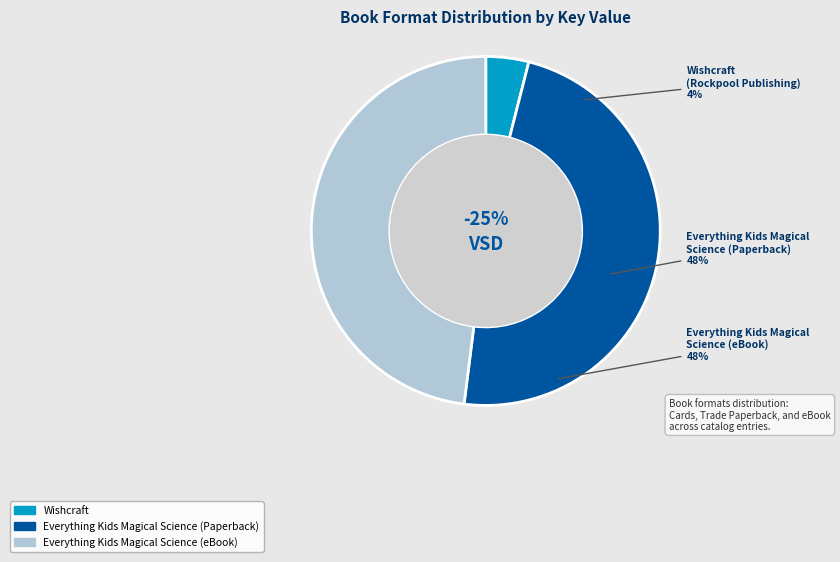

To the nearest percent, what is the combined percentage of Wishcraft and Everything Kids Magical Science (Paperback)?

52%